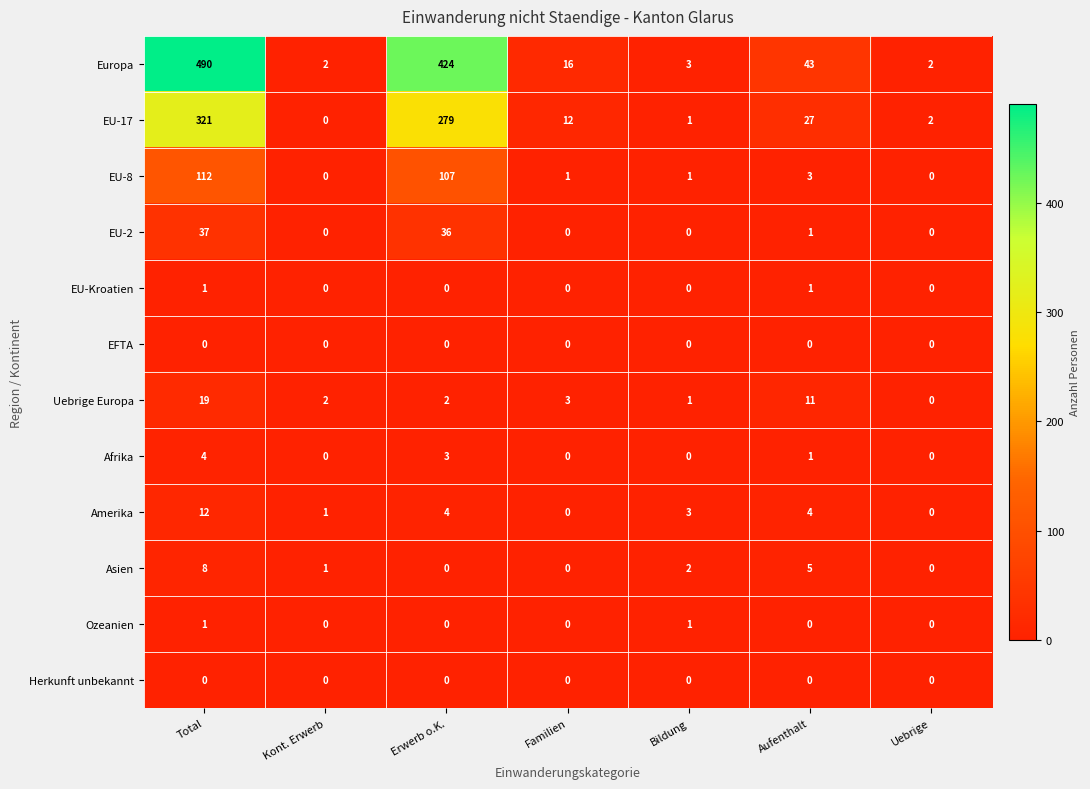

How many series are shown in this chart?

12